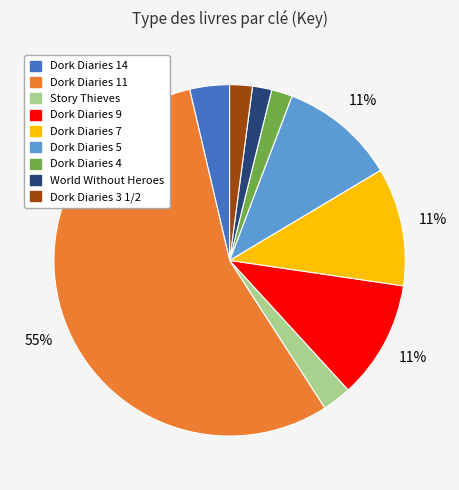

The Dork Diaries 7 slice represents 17% of the pie. True or false?

False